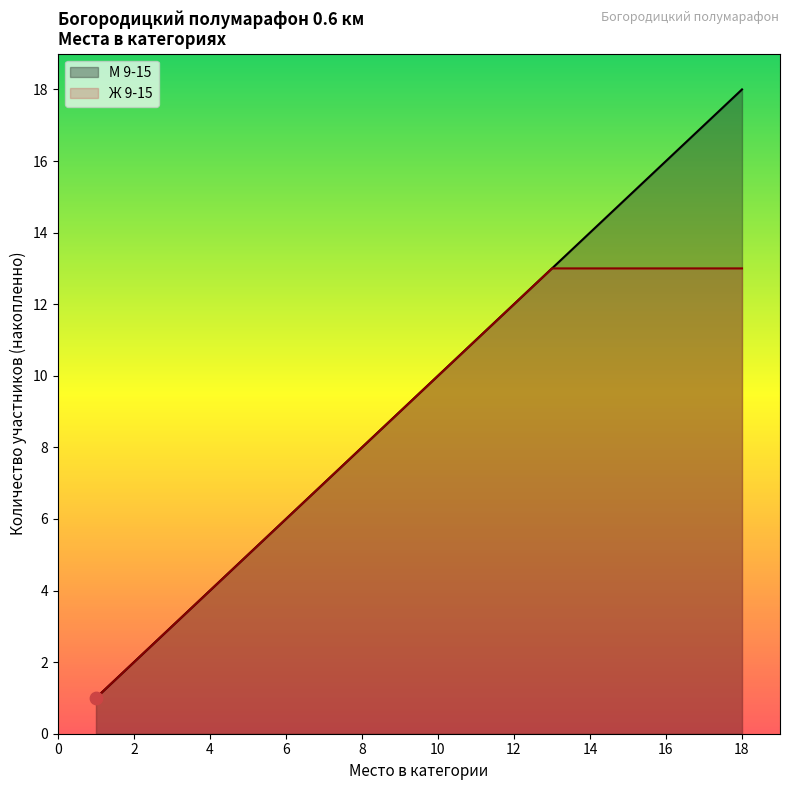

What is the ratio of the value at 17 to the value at 9?

1.9